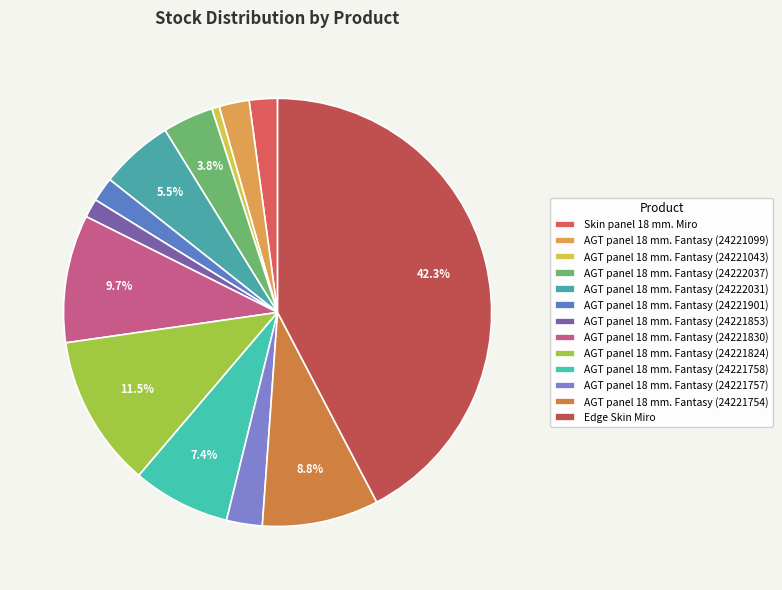

What percentage is the AGT panel 18 mm. Fantasy (24221901) slice, to the nearest percent?

2%